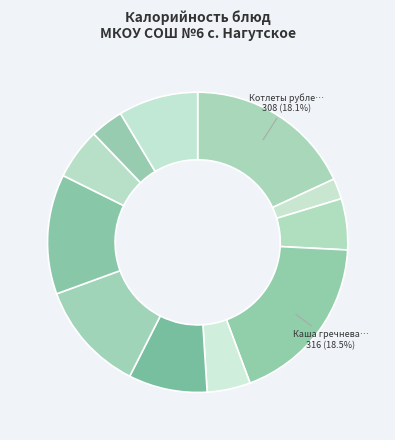

Count the number of slices in the pie.

11